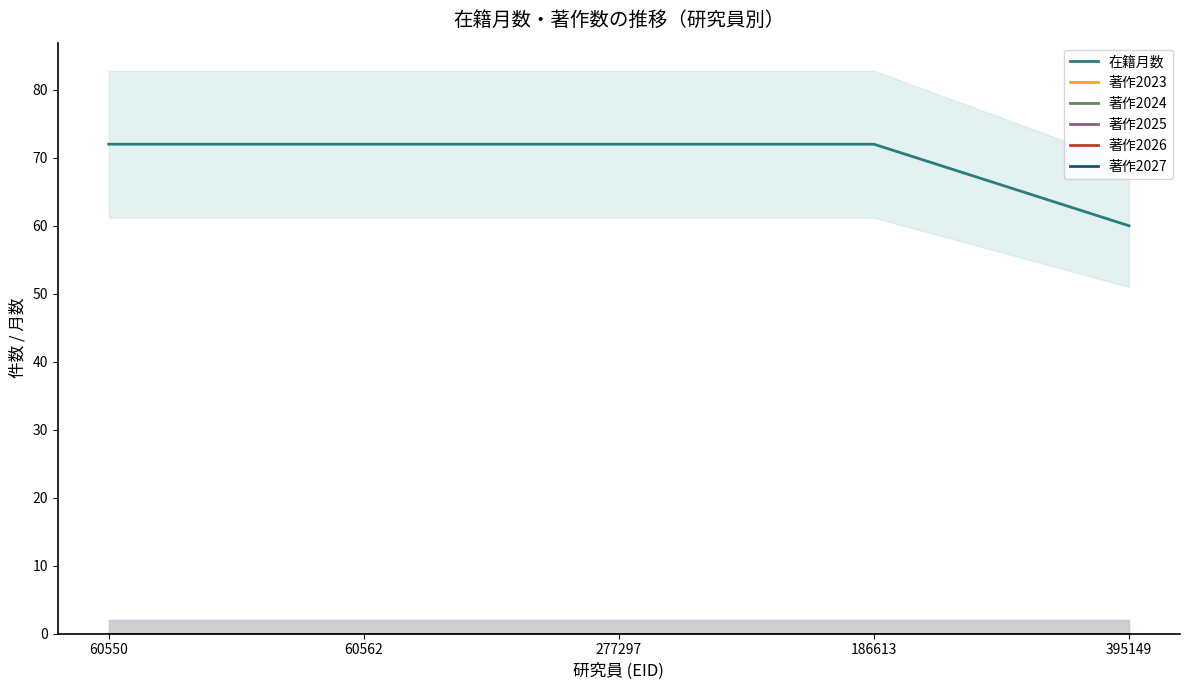

True or false: 著作2024 and 著作2027 cross at least once.

False